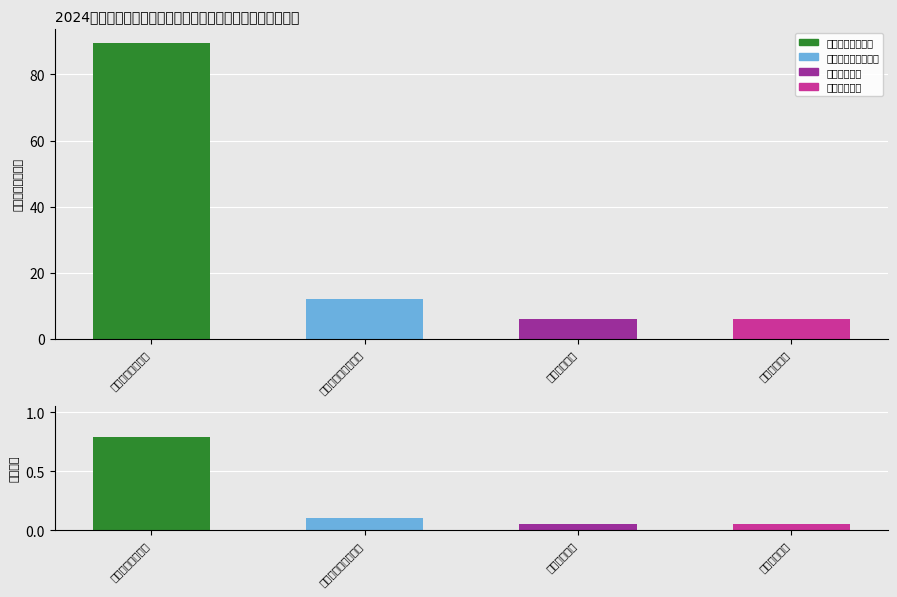

Which label corresponds to the largest value in the chart?

一般公共服务支出